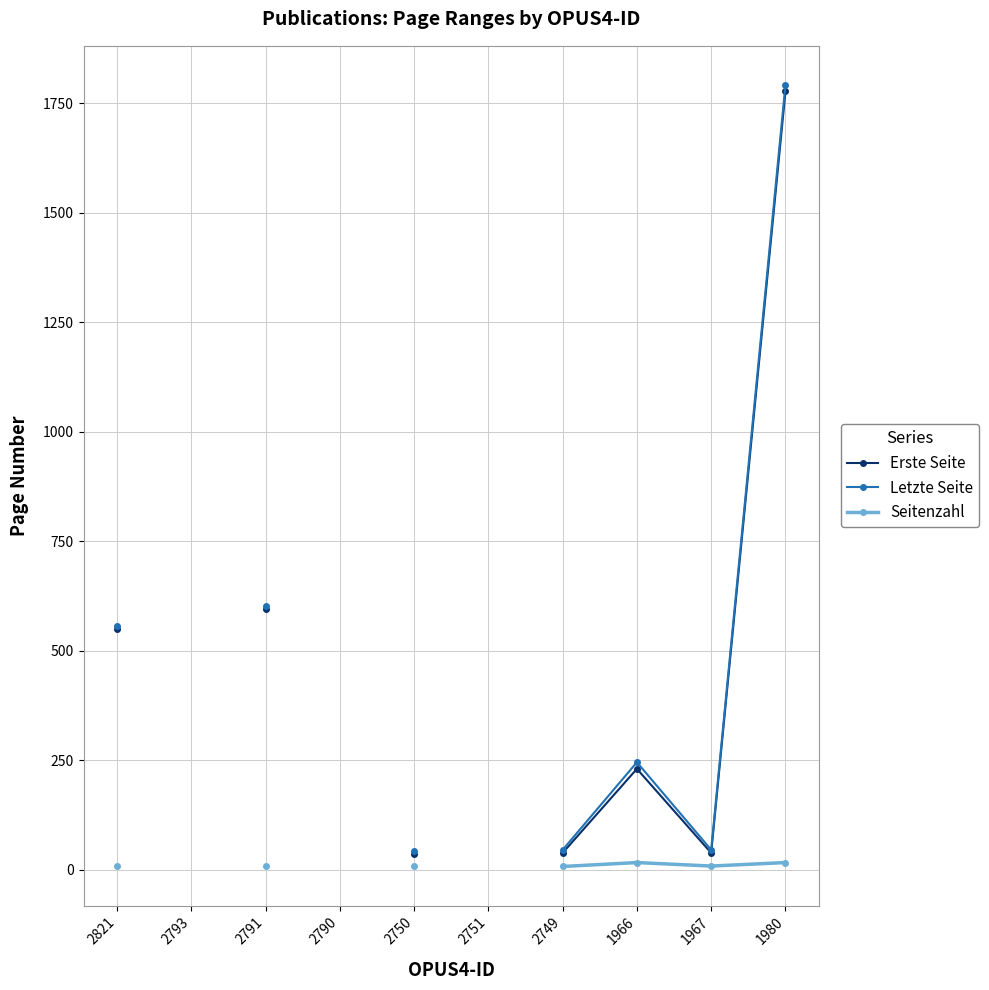

What is the value of the Erste Seite point at the 1st from the left?

549.0